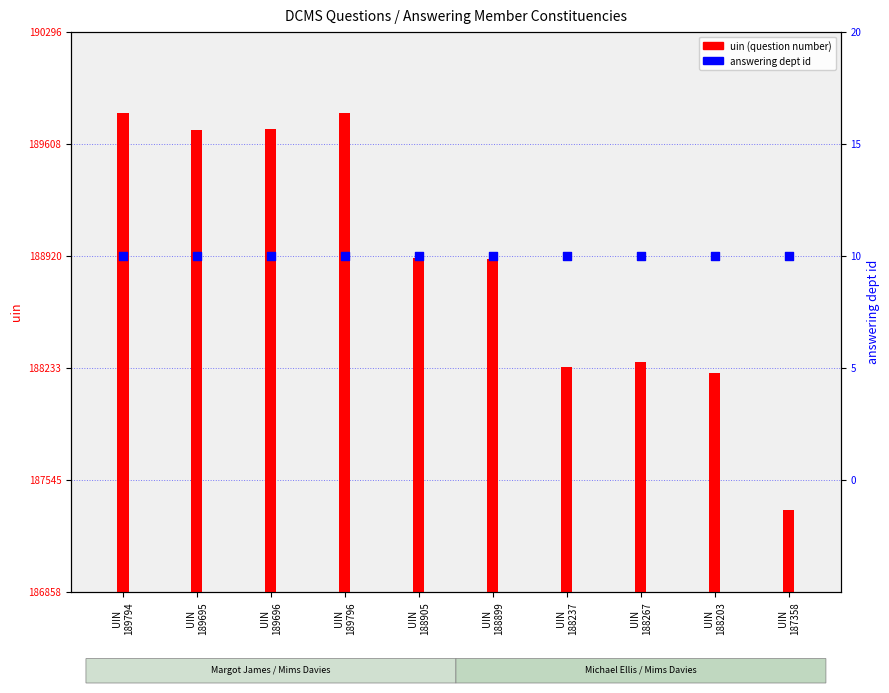

Is the value of uin (question number) at UIN
188203 greater than the value of answering dept id at UIN
188203?

Yes